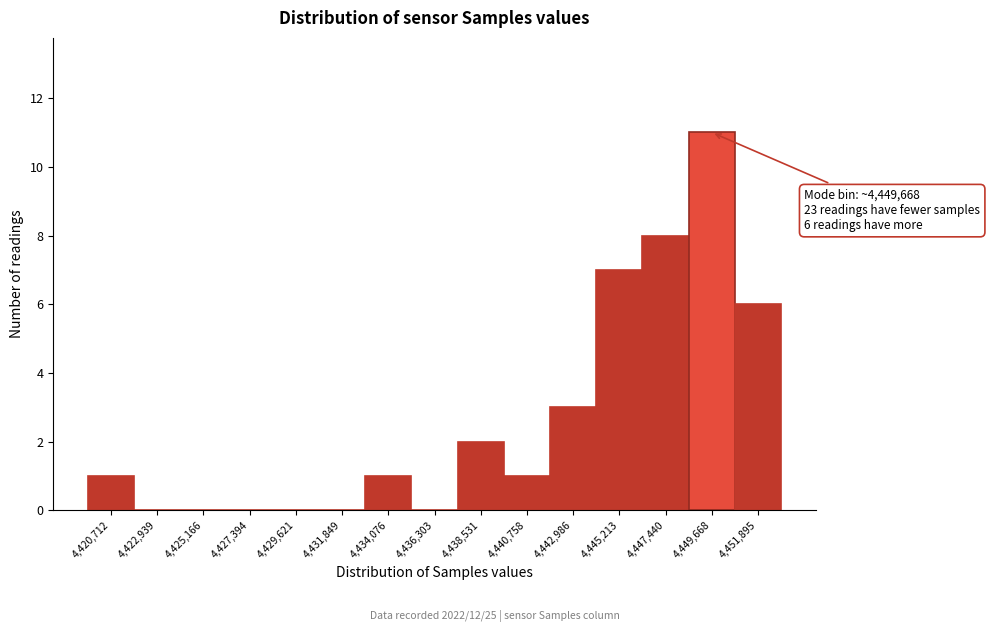

Reading left to right, what are all the values shown in this chart?

4,420,712=1	4,422,939=0	4,425,166=0	4,427,394=0	4,429,621=0	4,431,849=0	4,434,076=1	4,436,303=0	4,438,531=2	4,440,758=1	4,442,986=3	4,445,213=7	4,447,440=8	4,449,668=11	4,451,895=6